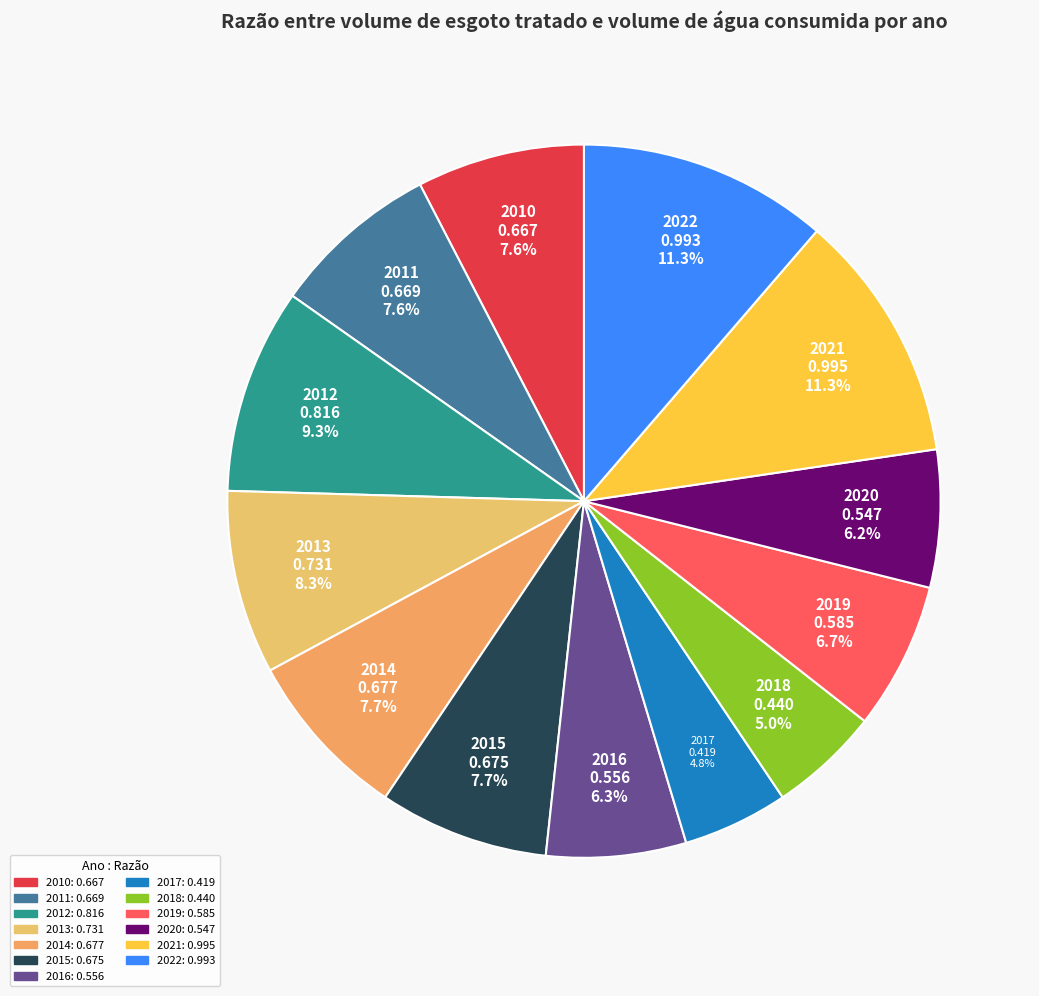

Which has a higher value, 2011 or 2018?

2011